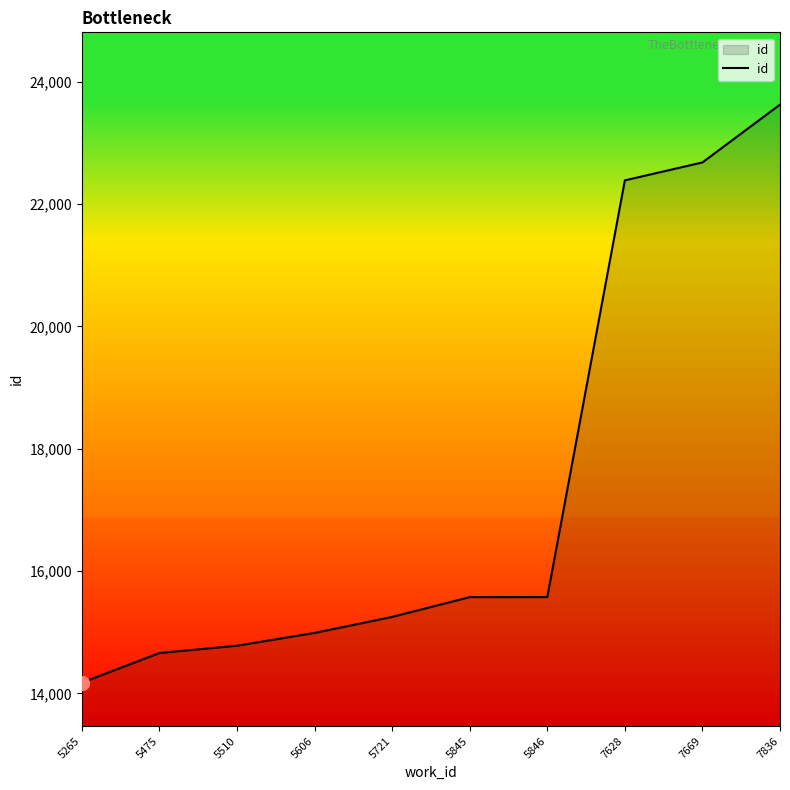

What is the smallest value displayed?

14176